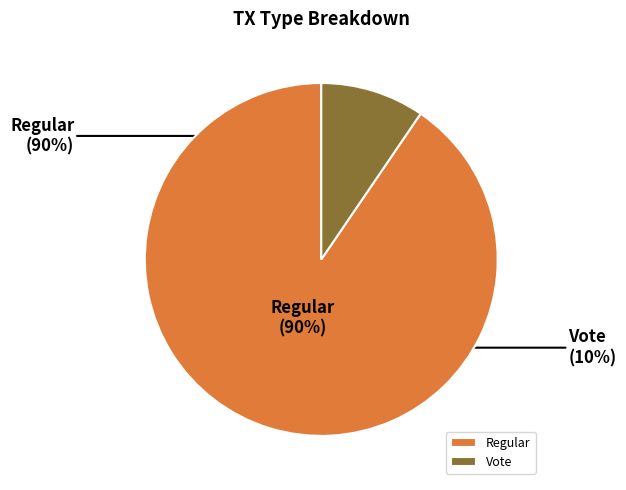

Which slice is the smallest?

Vote